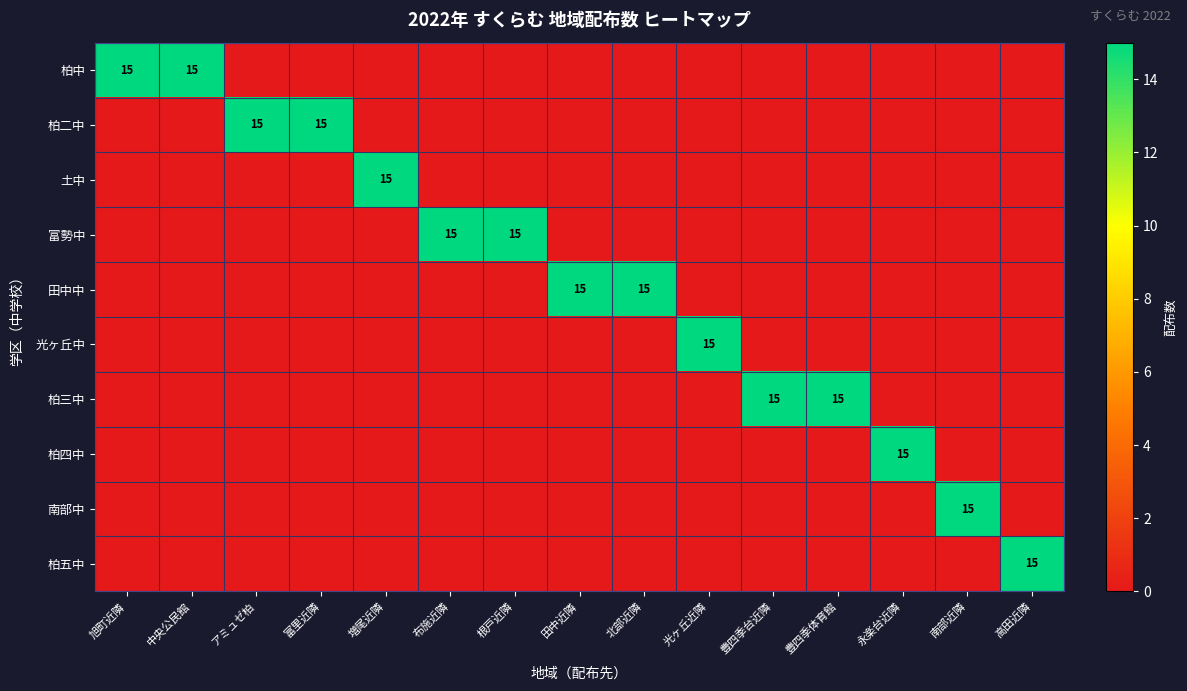

At which category does the chart reach its minimum across all series?

アミュゼ柏